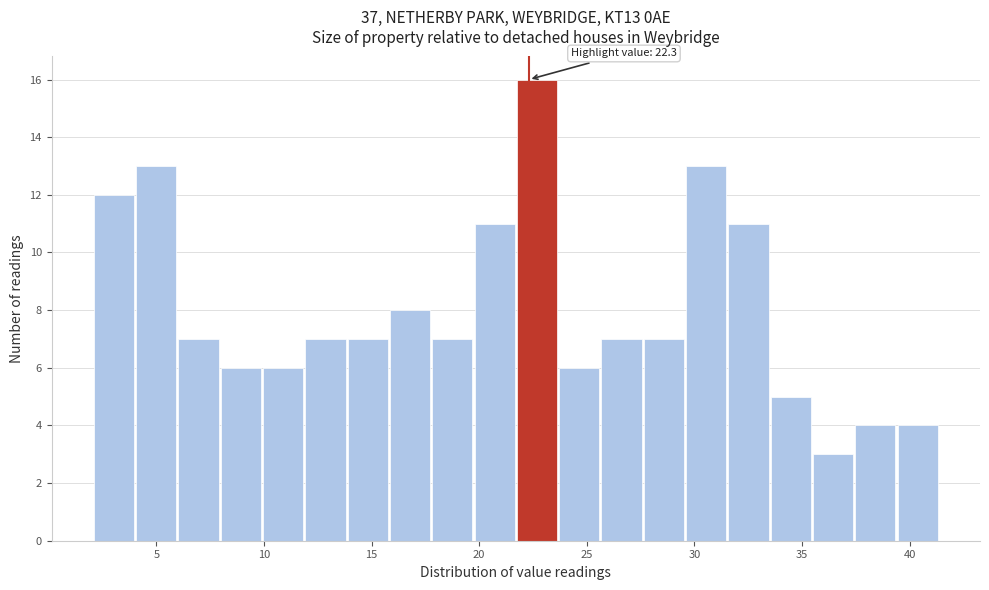

Around what value on the x-axis is the tallest bar? Give the approximate position of its centre, as read against the axis.

22.5